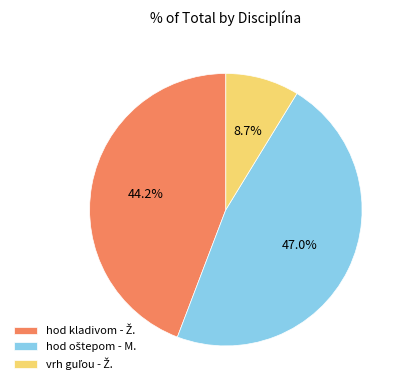

Is there a majority slice in this chart?

No